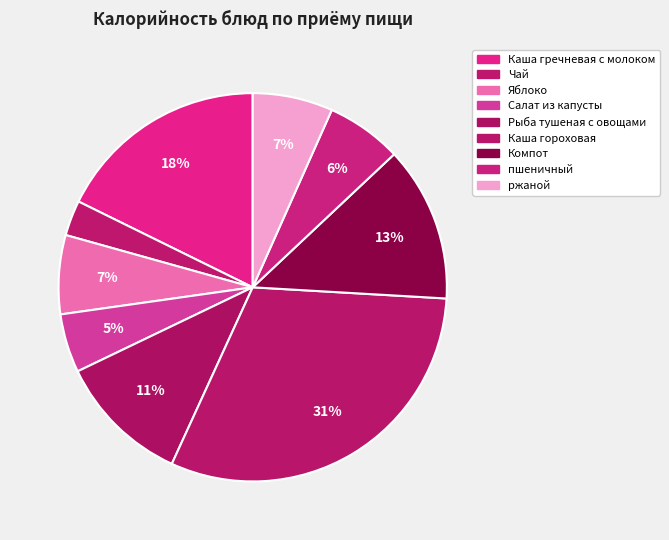

Which category has the biggest portion of the pie?

Каша гороховая